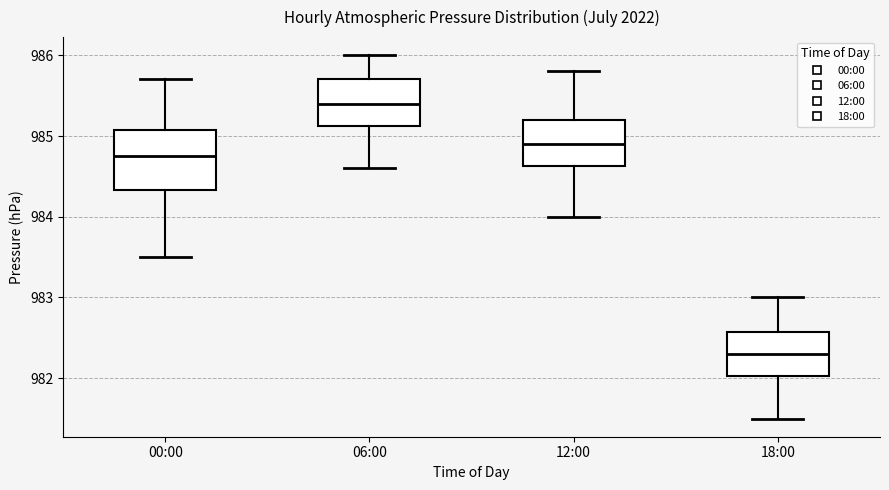

Which box has the lowest median line?

18:00